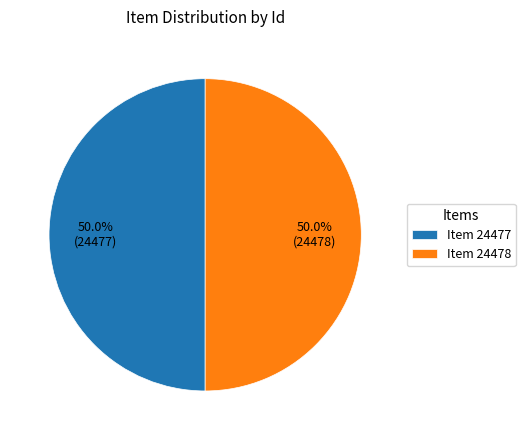

Combined, what portion of the pie is Item 24477 and Item 24478?

100.0%